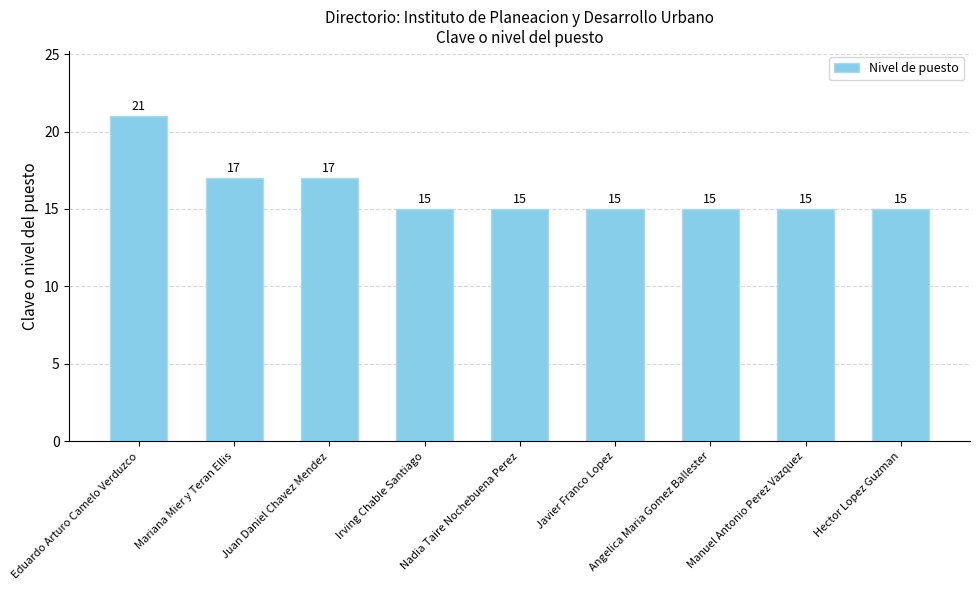

What is the sum of all values?

145